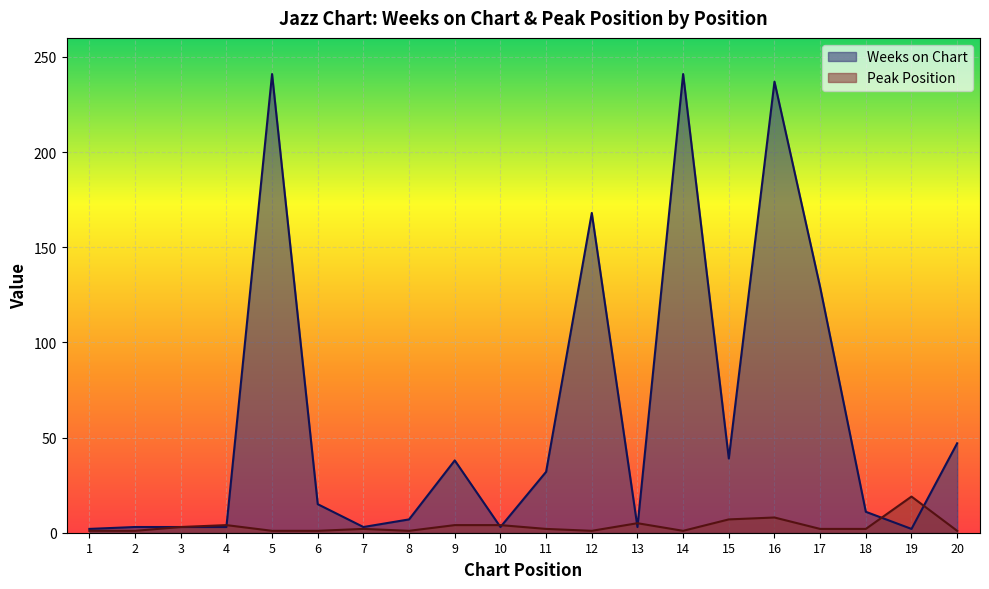

Reading left to right, transcribe all the data shown in this chart.

Weeks on Chart: 1=2	2=3	3=3	4=3	5=241	6=15	7=3	8=7	9=38	10=3	11=32	12=168	13=3	14=241	15=39	16=237	17=129	18=11	19=2	20=47
Peak Position: 1=1	2=1	3=3	4=4	5=1	6=1	7=2	8=1	9=4	10=4	11=2	12=1	13=5	14=1	15=7	16=8	17=2	18=2	19=19	20=1